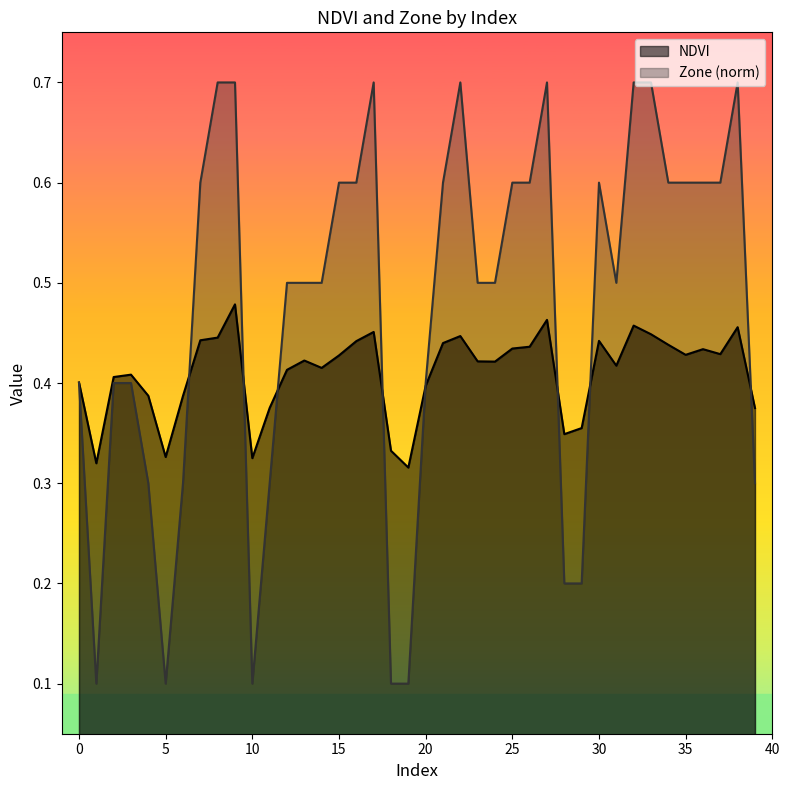

Reading right to left, list all the values displayed in this chart.

NDVI: 39=0.4	38=0.5	37=0.4	36=0.4	35=0.4	34=0.4	33=0.4	32=0.5	31=0.4	30=0.4	29=0.4	28=0.3	27=0.5	26=0.4	25=0.4	24=0.4	23=0.4	22=0.4	21=0.4	20=0.4	19=0.3	18=0.3	17=0.5	16=0.4	15=0.4	14=0.4	13=0.4	12=0.4	11=0.4	10=0.3	9=0.5	8=0.4	7=0.4	6=0.4	5=0.3	4=0.4	3=0.4	2=0.4	1=0.3	0=0.4
Zone: 39=0.3	38=0.7	37=0.6	36=0.6	35=0.6	34=0.6	33=0.7	32=0.7	31=0.5	30=0.6	29=0.2	28=0.2	27=0.7	26=0.6	25=0.6	24=0.5	23=0.5	22=0.7	21=0.6	20=0.4	19=0.1	18=0.1	17=0.7	16=0.6	15=0.6	14=0.5	13=0.5	12=0.5	11=0.3	10=0.1	9=0.7	8=0.7	7=0.6	6=0.3	5=0.1	4=0.3	3=0.4	2=0.4	1=0.1	0=0.4